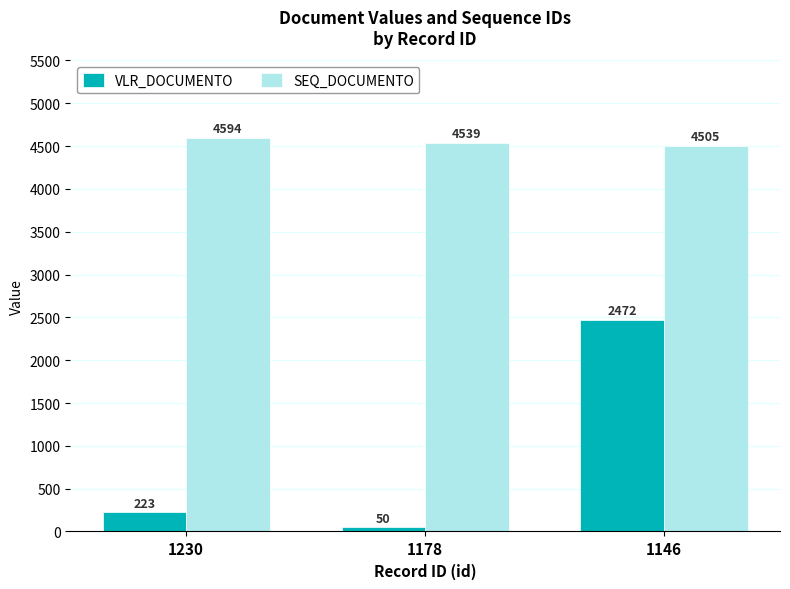

What is the difference between the maximum and minimum values in the SEQ_DOCUMENTO series?

89.0